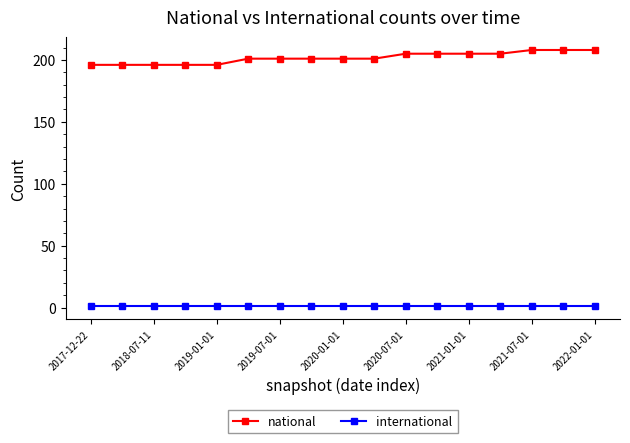

Count the national values in the range 196 to 205.

14